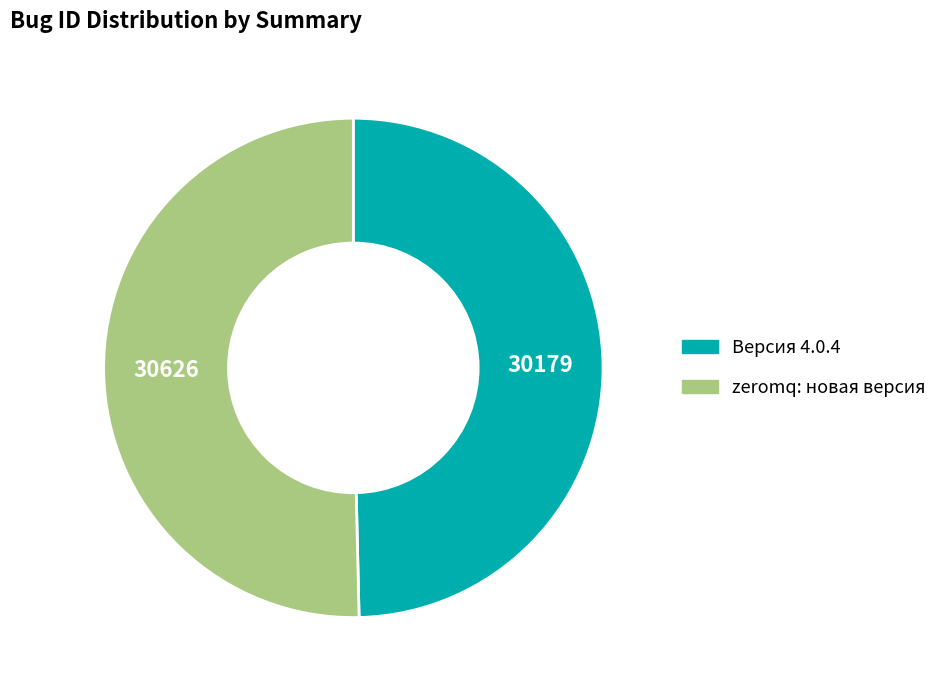

Is the sum of Версия 4.0.4 and zeromq: новая версия greater than half?

Yes